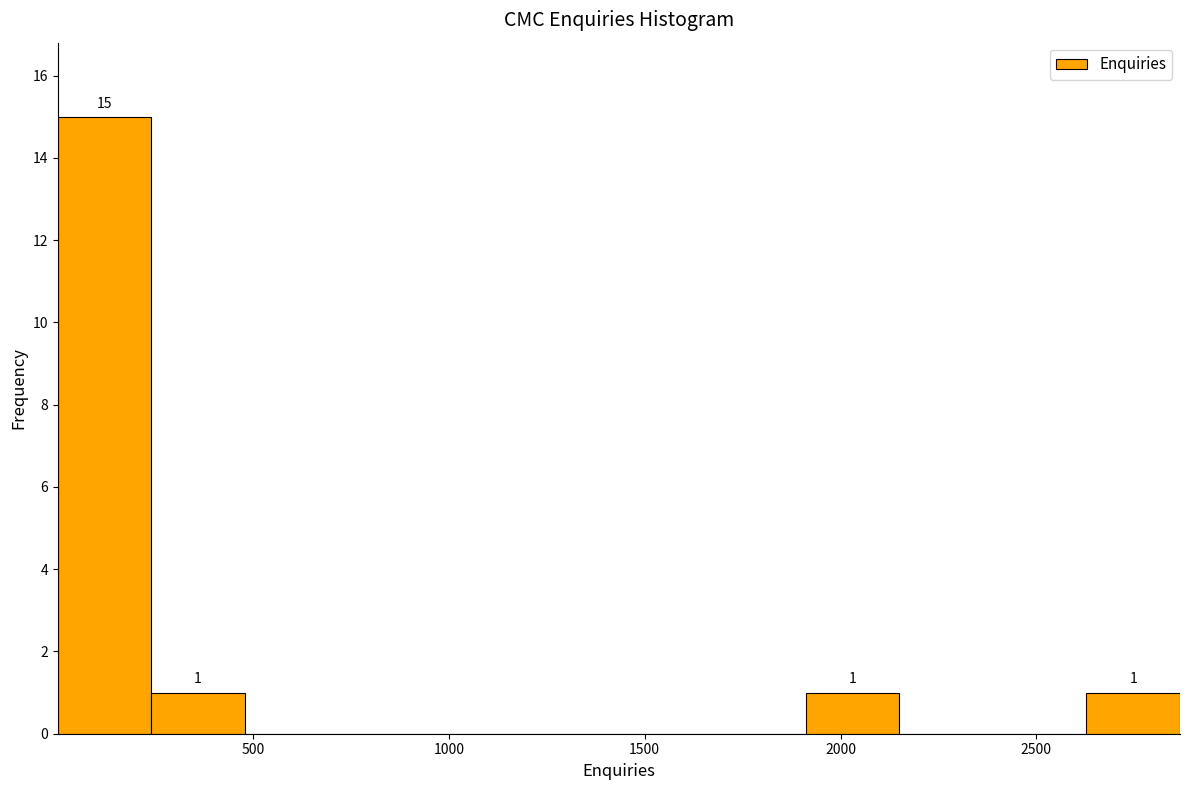

Which range on the x-axis has the tallest bar?

0 to 250